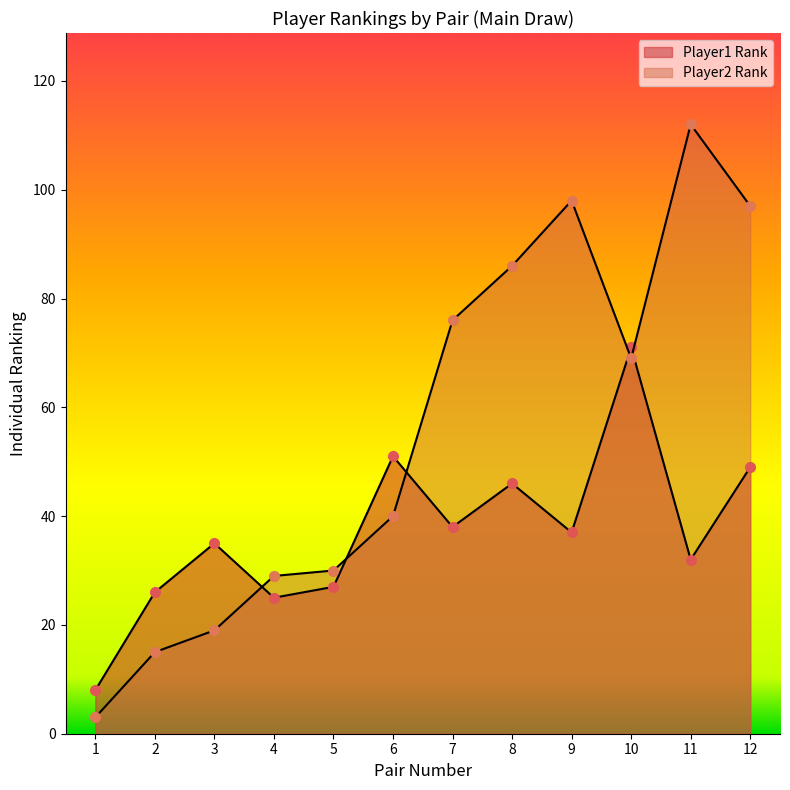

Which category has the highest value across all series?

11